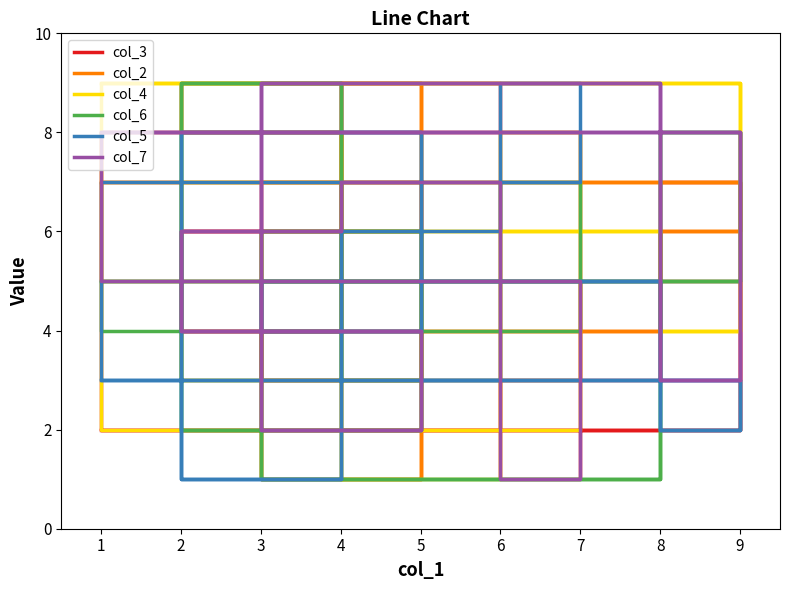

At which category does the chart reach its minimum across all series?

6